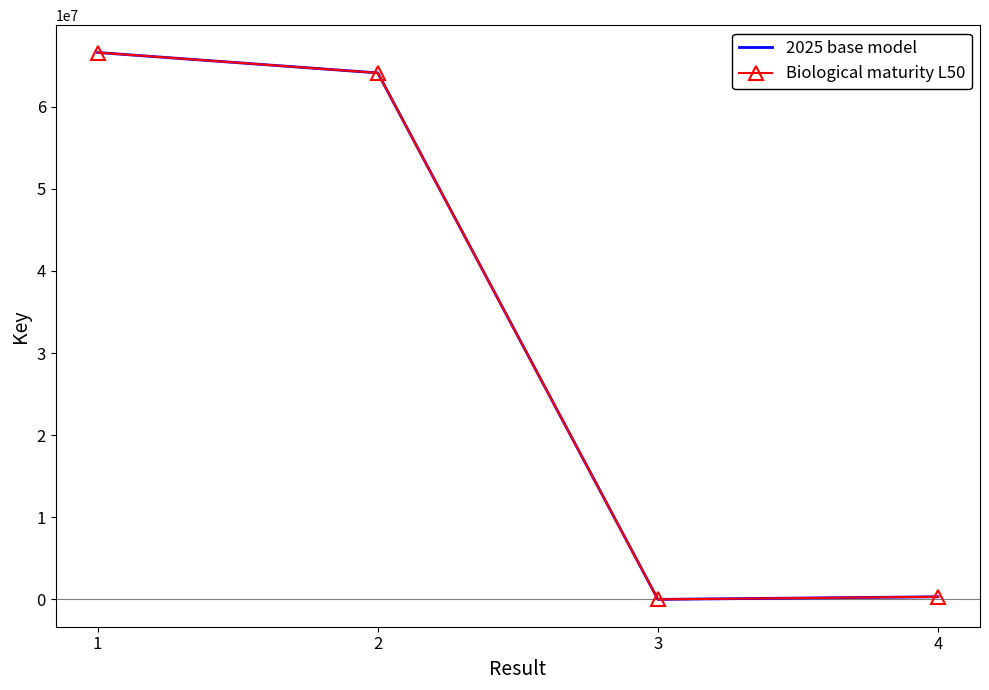

The Biological maturity L50 series shows 64110513 at 2. True or false?

True